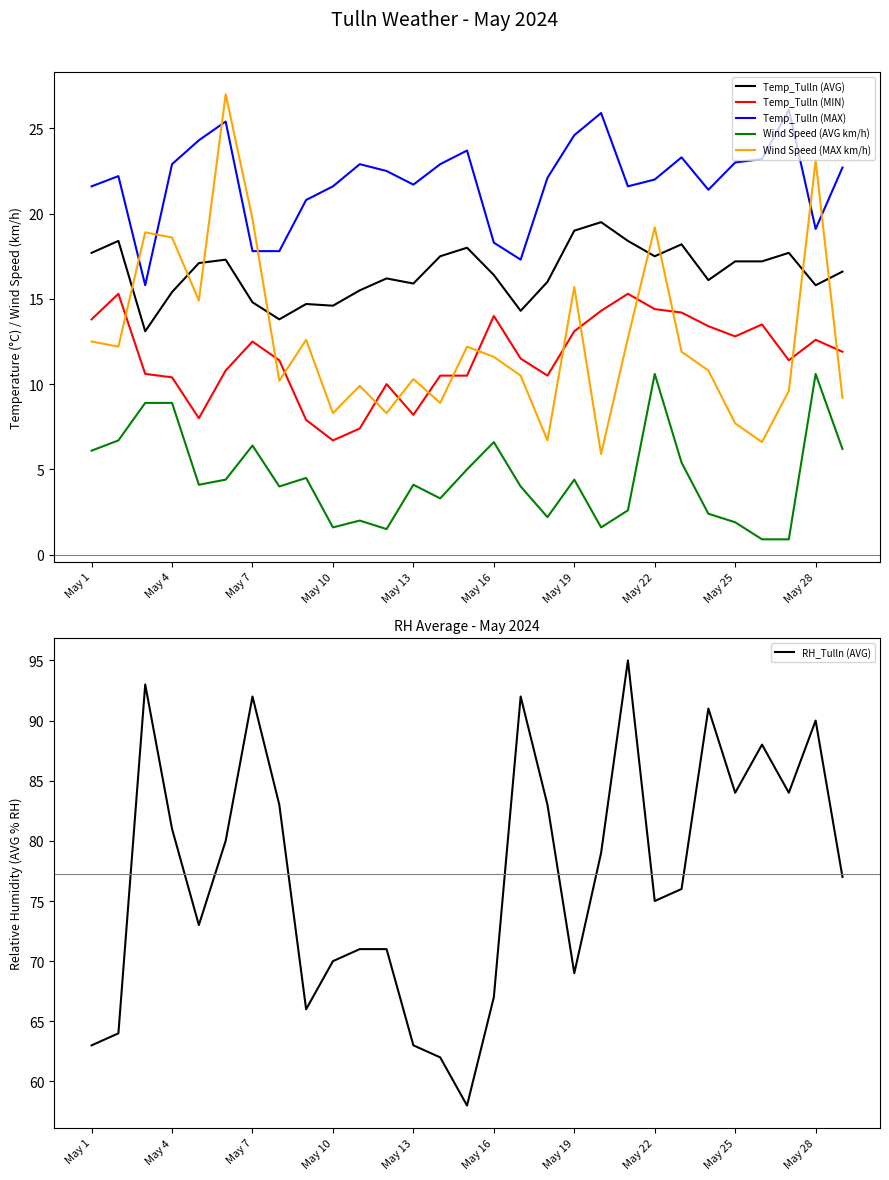

Rank the series by their maximum value, from lowest to highest.

Wind Speed (AVG km/h), Temp_Tulln (MIN), Temp_Tulln (AVG), Temp_Tulln (MAX), Wind Speed (MAX km/h), RH_Tulln (AVG)